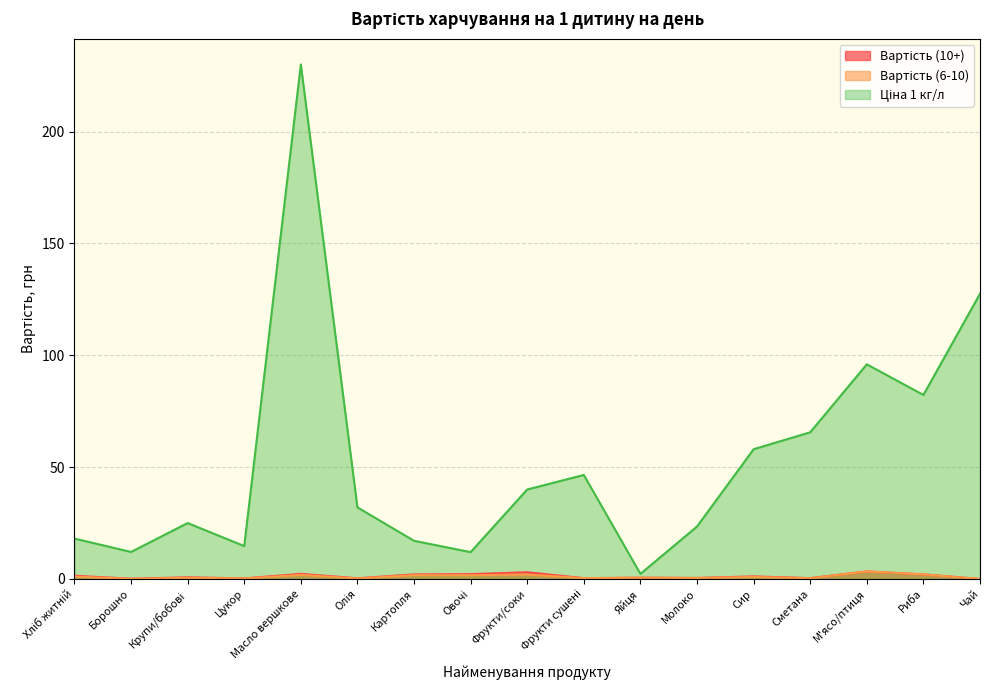

Which category has the lowest value across all series?

Чай